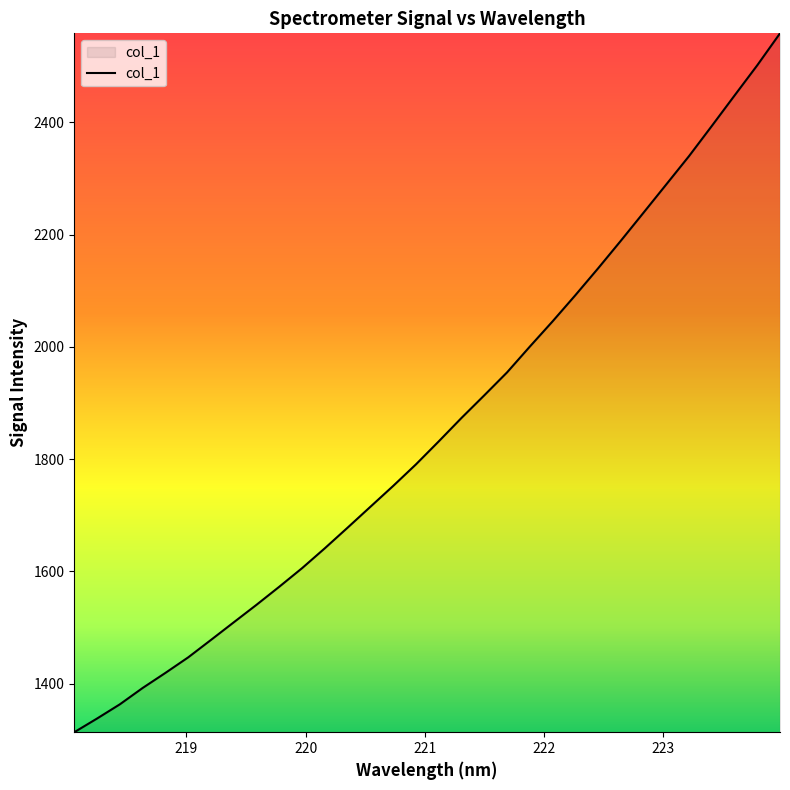

What is the smallest value displayed?

1313.3